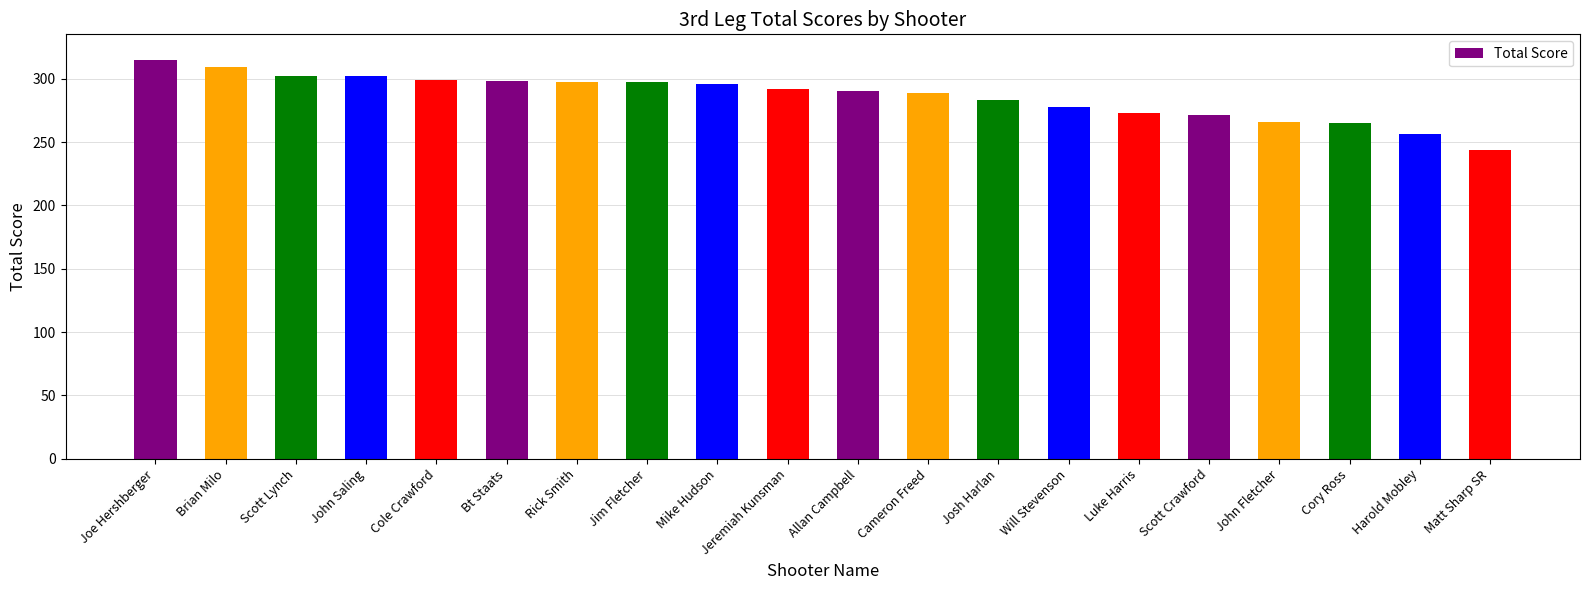

At which category does the chart reach its peak across all series?

Joe Hershberger